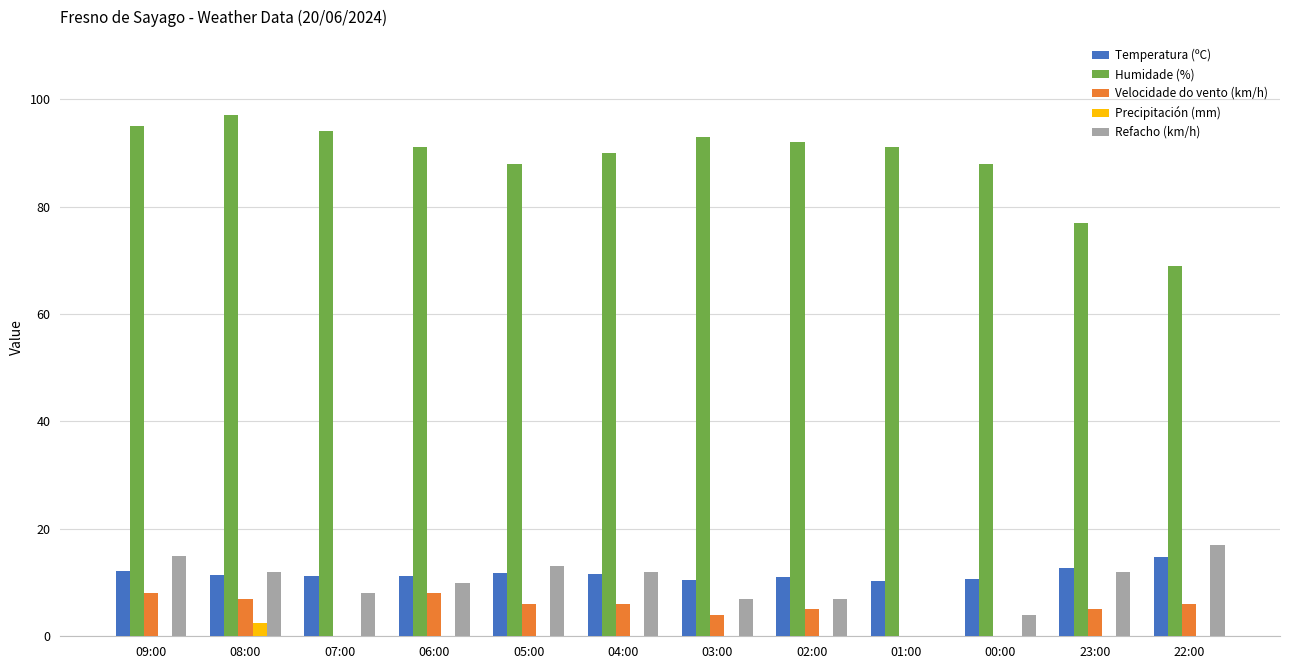

Which series changed the most between 05:00 and 01:00?

Refacho (km/h)